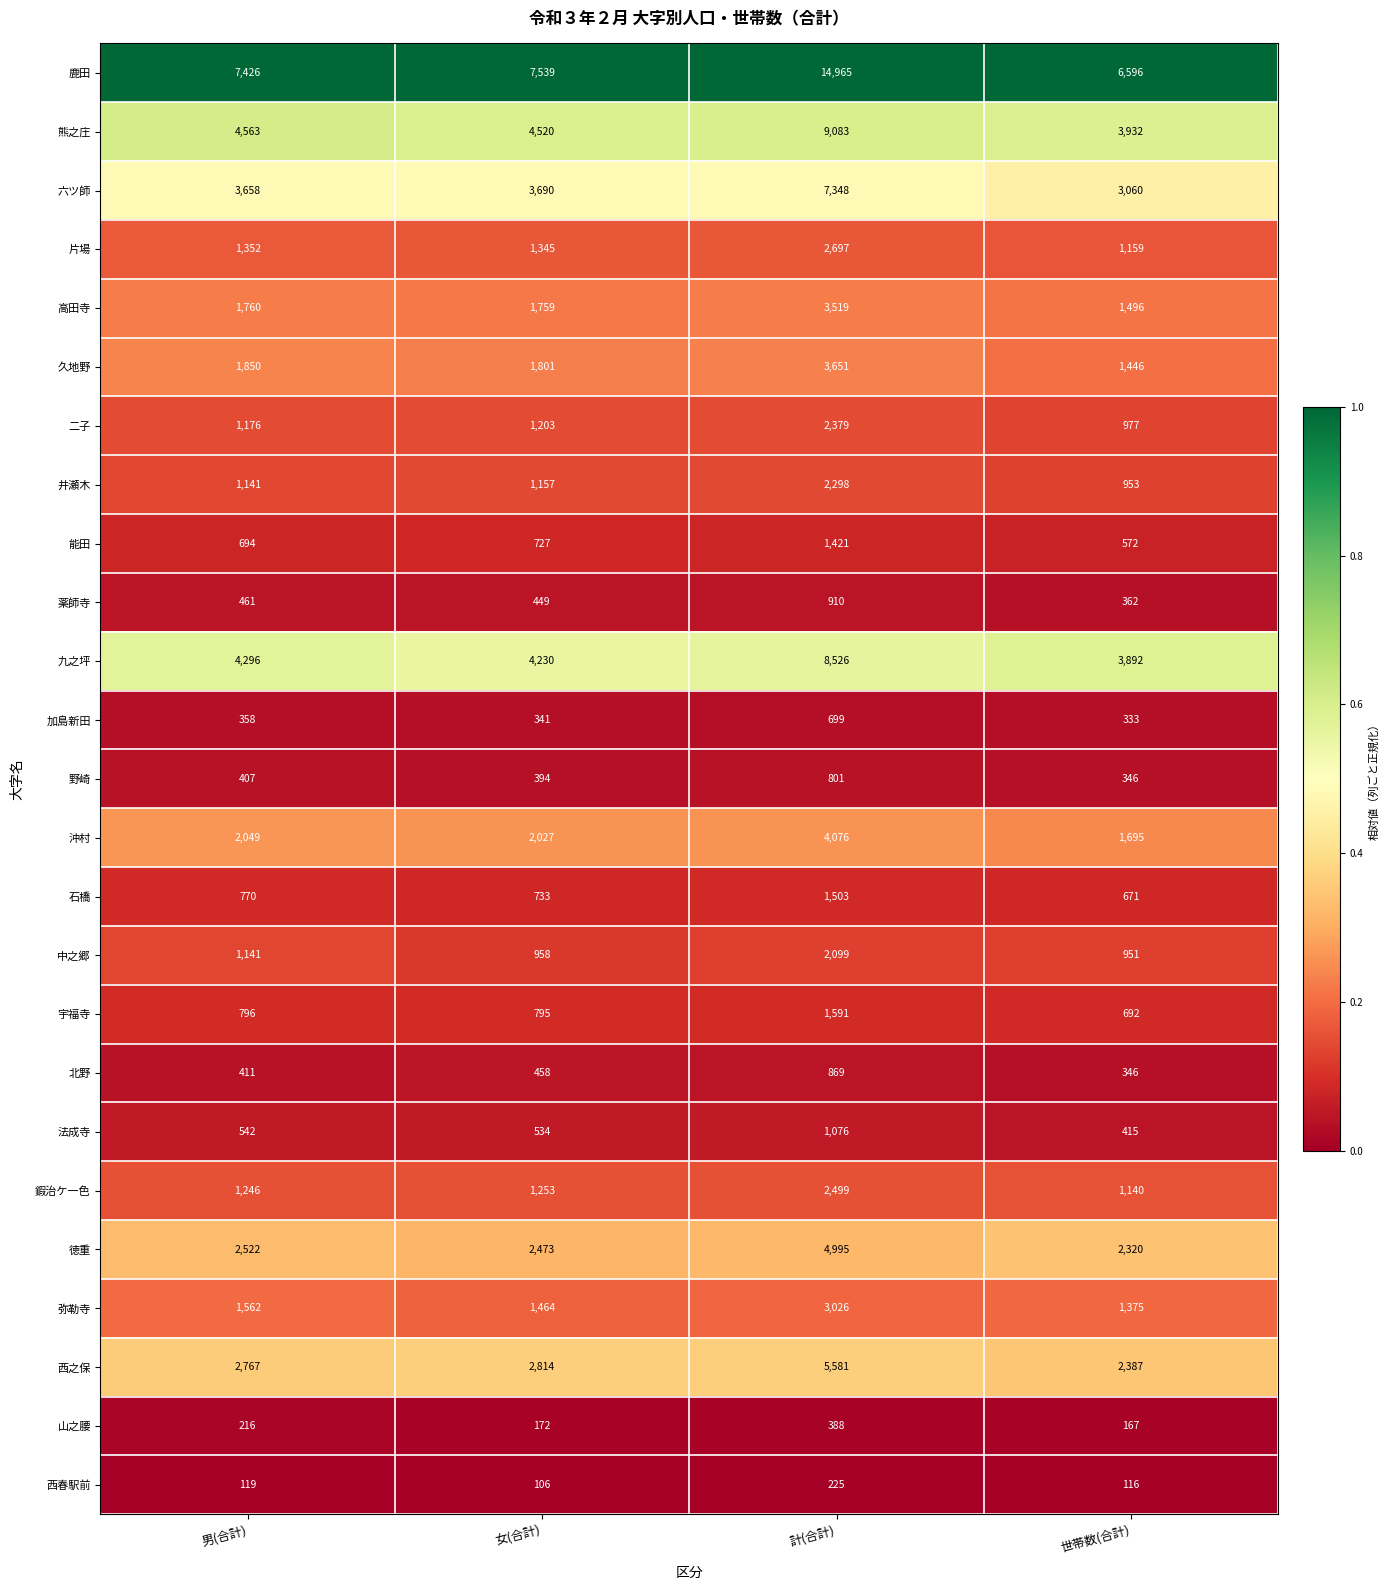

Rank the series by their maximum value, from lowest to highest.

西春駅前, 山之腰, 加島新田, 野崎, 北野, 薬師寺, 法成寺, 能田, 石橋, 宇福寺, 中之郷, 井瀬木, 二子, 鍜治ケ一色, 片場, 弥勒寺, 高田寺, 久地野, 沖村, 徳重, 西之保, 六ツ師, 九之坪, 熊之庄, 鹿田